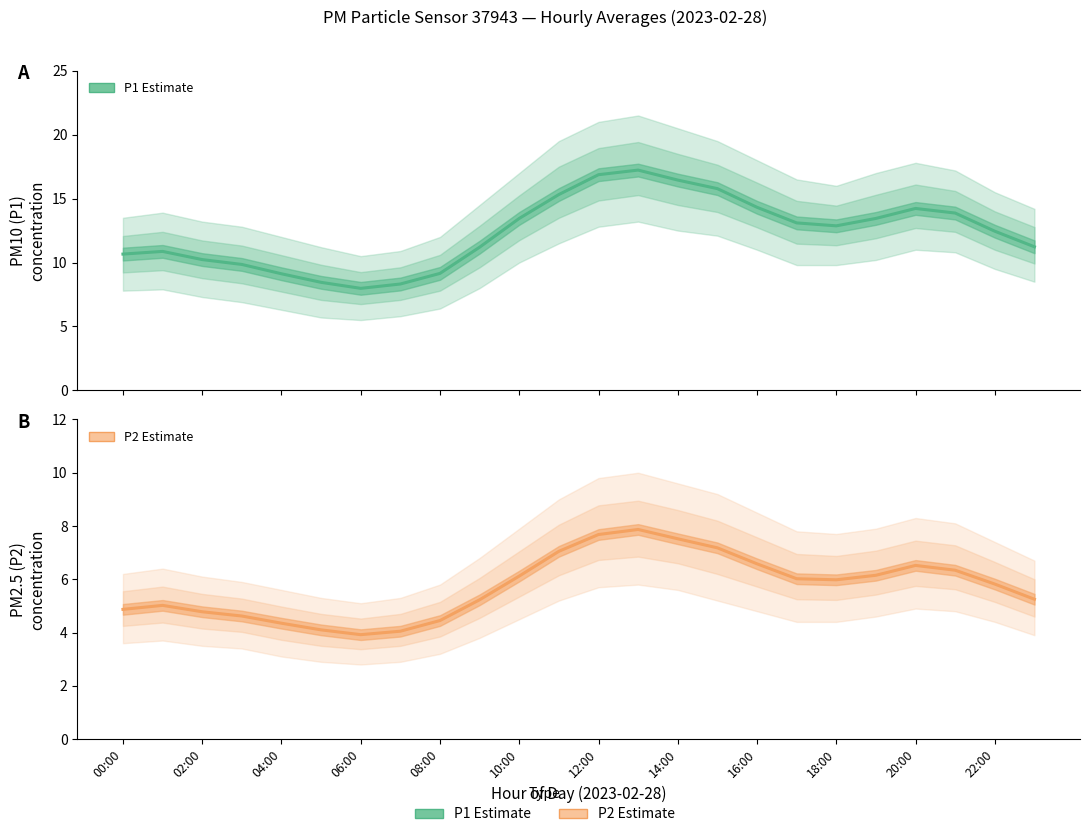

What is the difference between the maximum and minimum values in the P2 Estimate series?

4.0